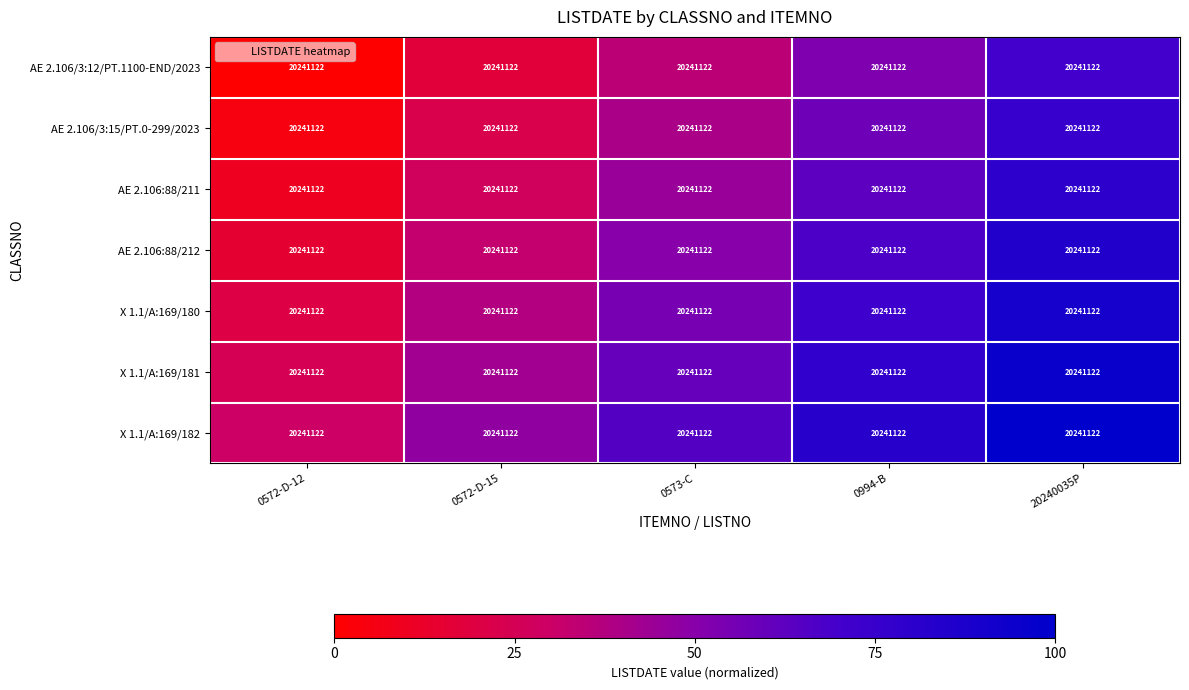

List the series in order of their peak value, lowest first.

AE 2.106/3:12/PT.1100-END/2023, AE 2.106/3:15/PT.0-299/2023, AE 2.106:88/211, AE 2.106:88/212, X 1.1/A:169/180, X 1.1/A:169/181, X 1.1/A:169/182